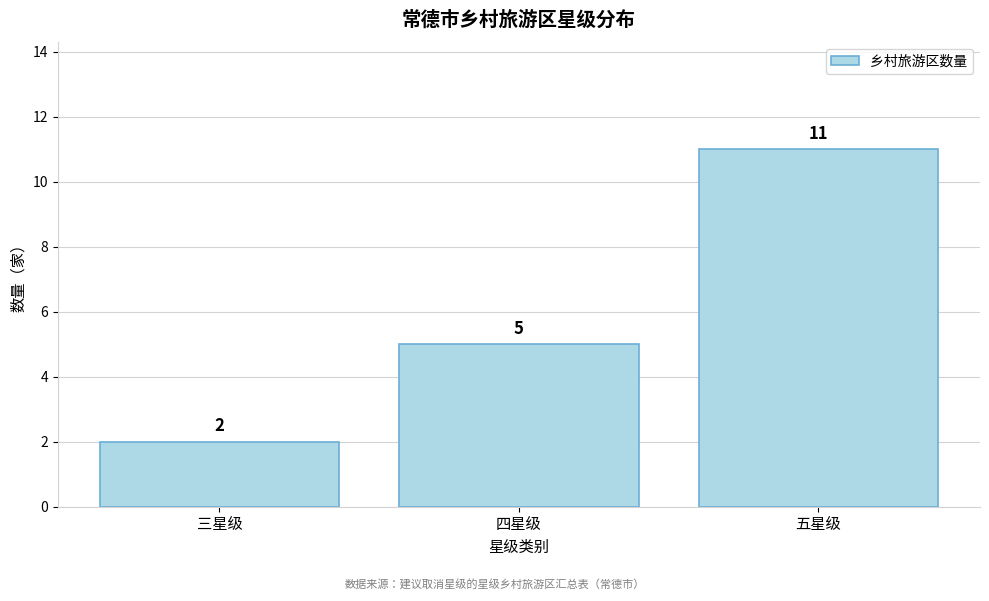

Reading right to left, what are all the values shown in this chart?

五星级=11	四星级=5	三星级=2